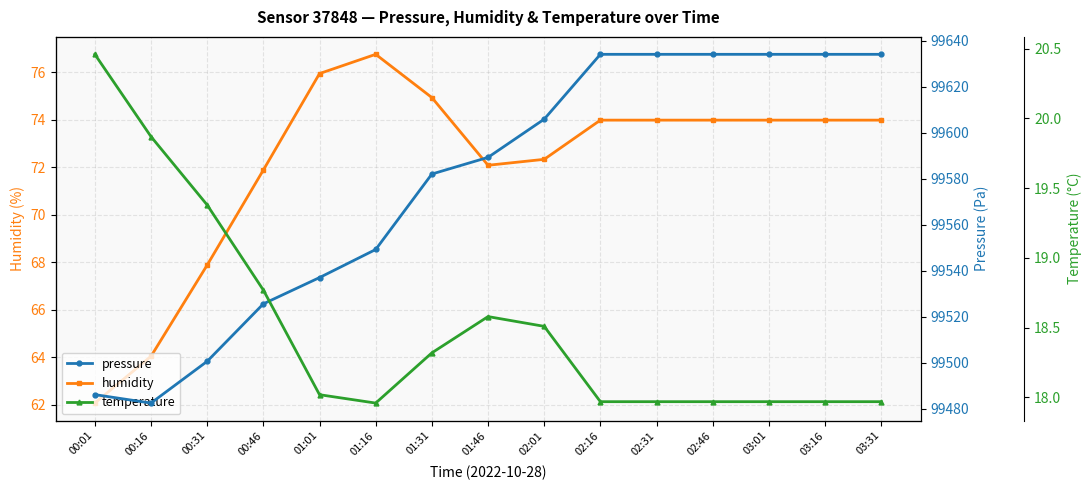

True or false: temperature has a value of 4.5 at 02:16.

False